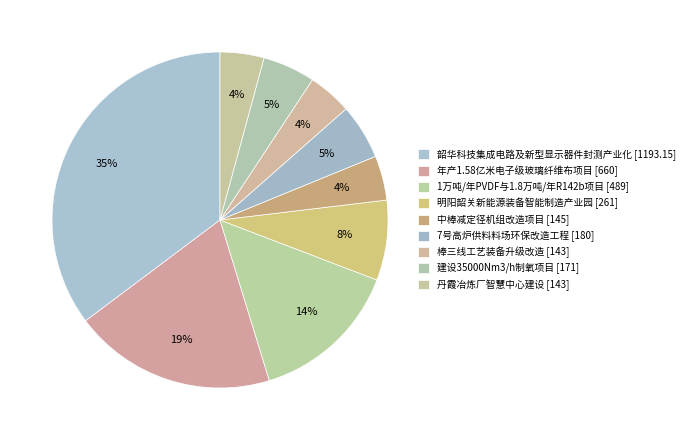

How many segments does this pie chart have?

9